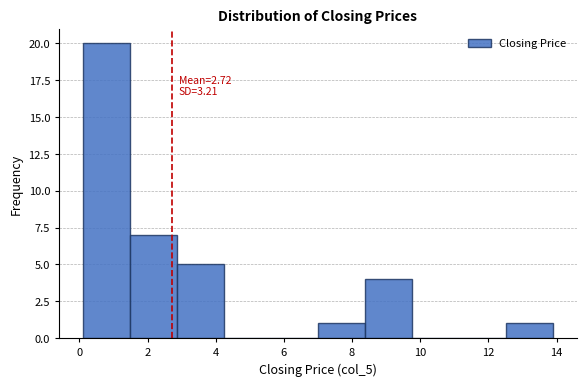

Which range on the x-axis has the tallest bar?

0.0 to 1.4